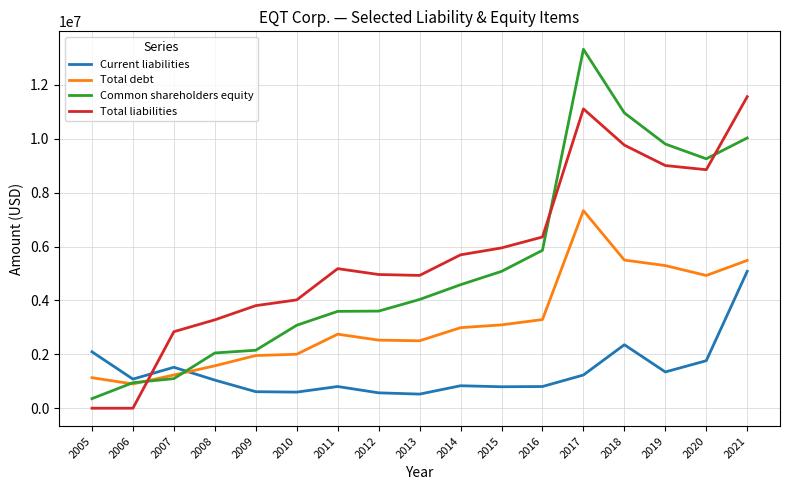

What is the approximate value of Total liabilities at 2018, to the nearest 10?

9763120